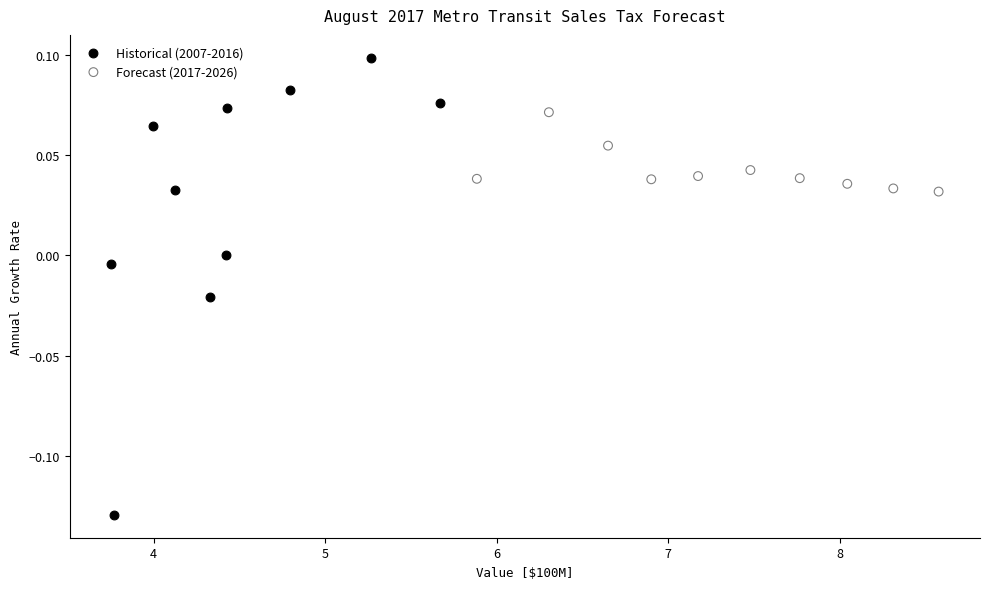

Which series has the widest spread of Y values?

Historical (2007-2016)